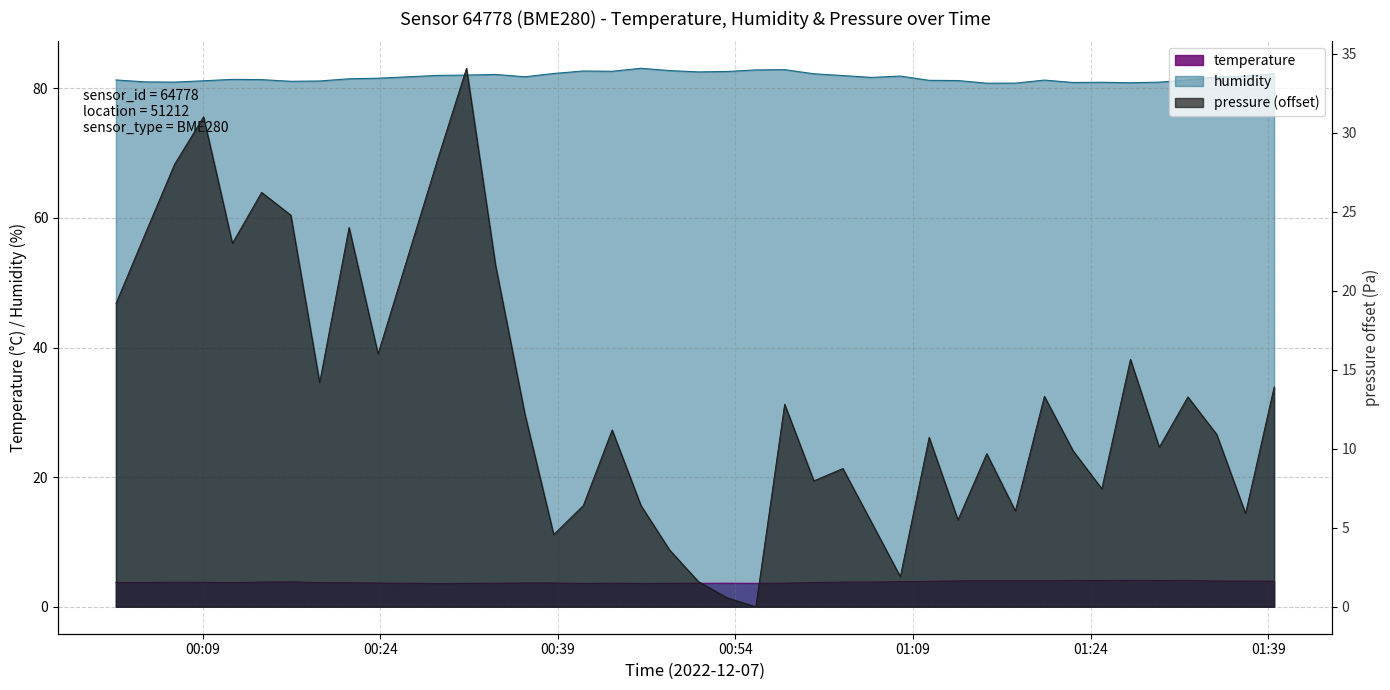

What is the lowest value of the humidity series?

80.8